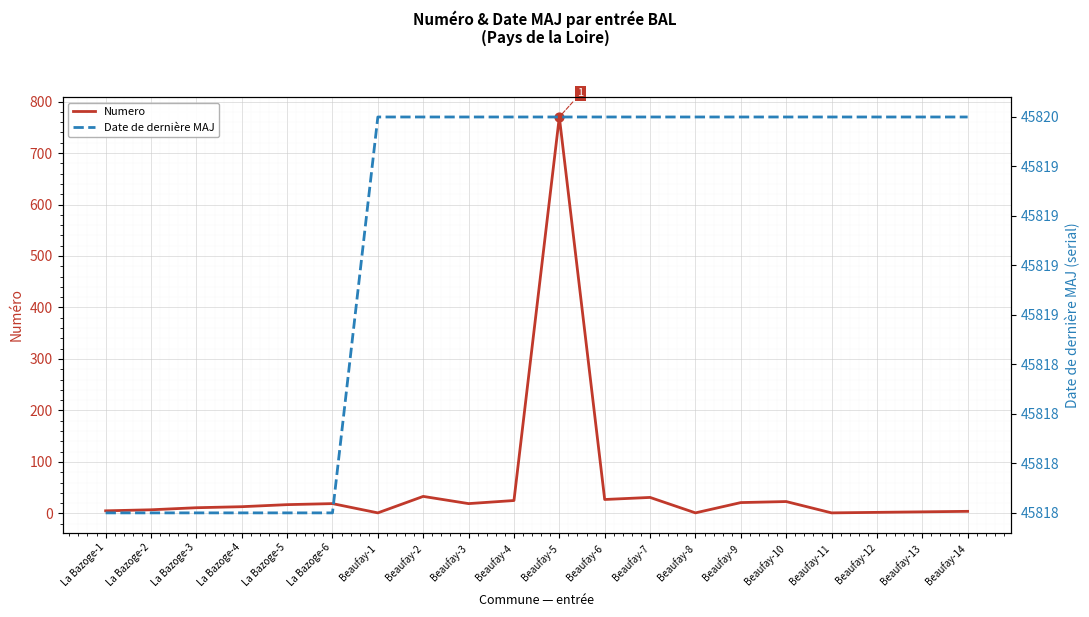

What is the total value across all series at Beaufay-2?

45853